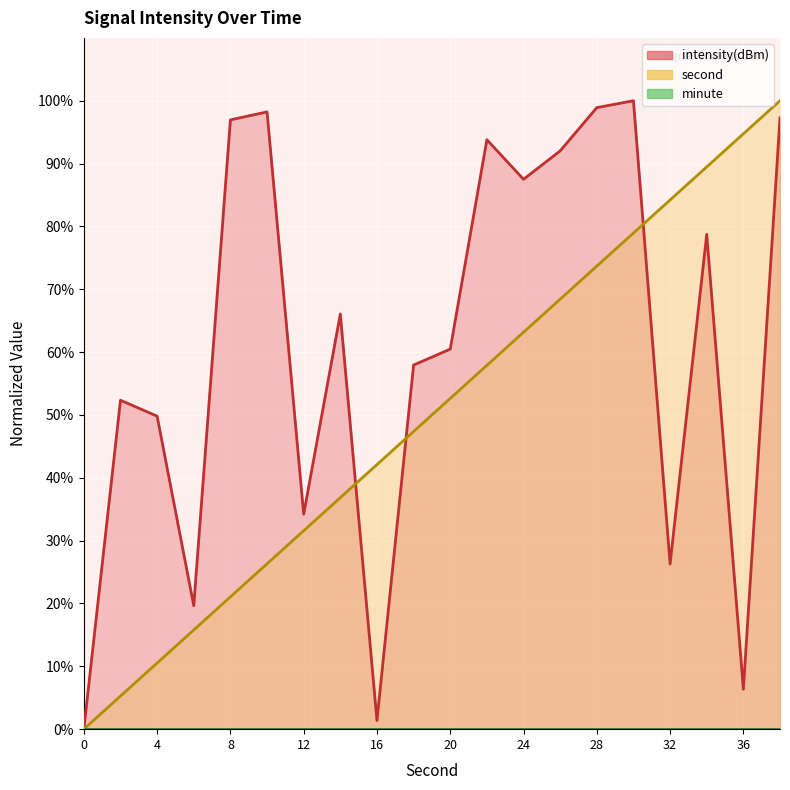

What is the value of the intensity(dBm) point at the 2nd from the left?

52.3